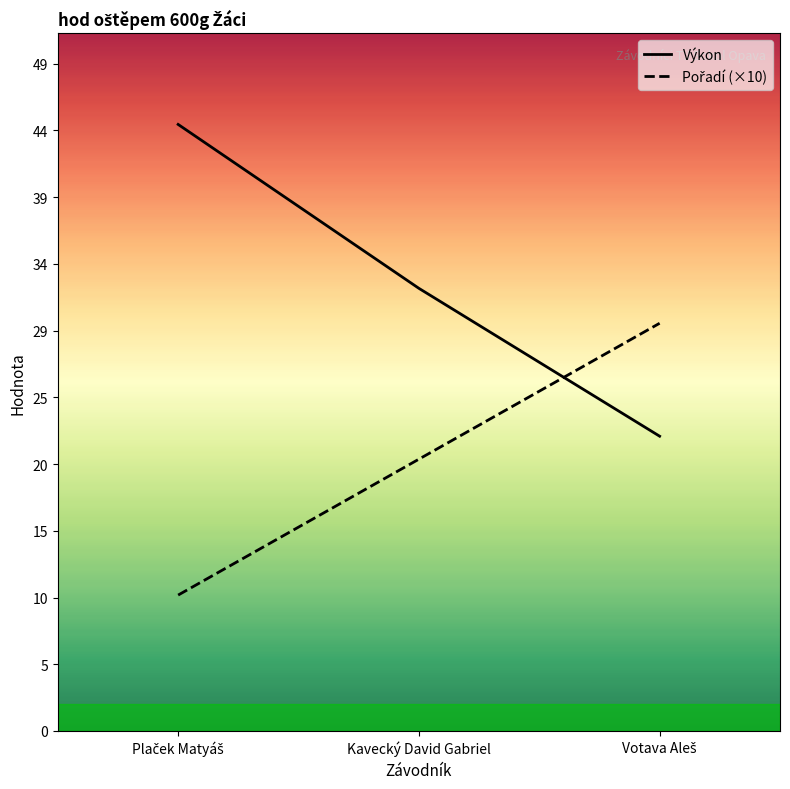

What is the total value across all series at Plaček Matyáš?

54.6